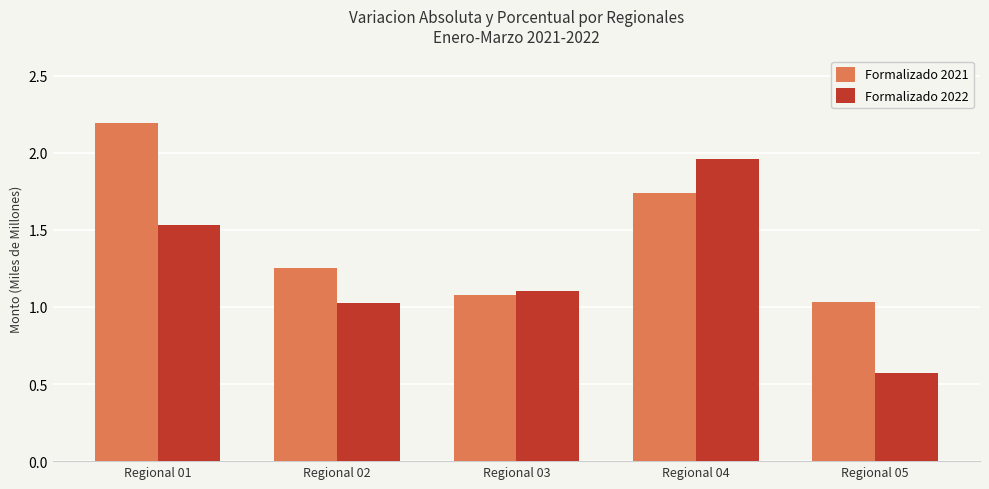

Rank the categories by Formalizado 2022 value from lowest to highest.

Regional 05, Regional 02, Regional 03, Regional 01, Regional 04